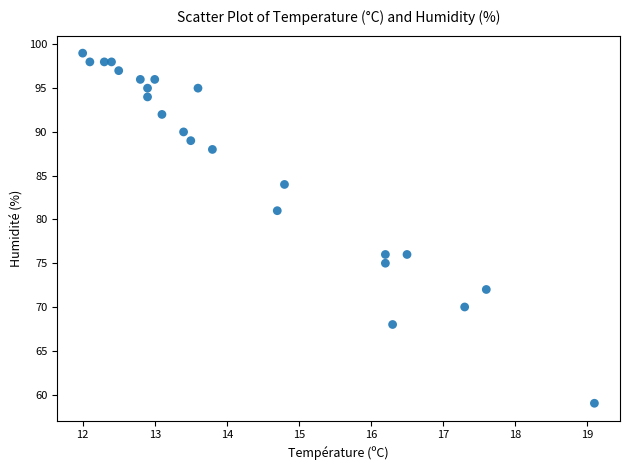

What is the range of Y values (max minus min)?

40